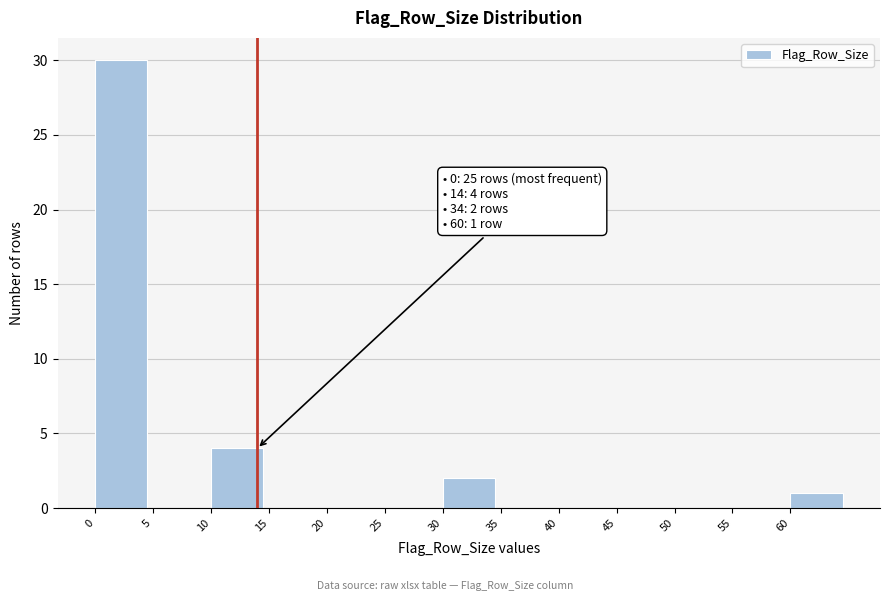

Which range on the x-axis has the tallest bar?

0 to 5